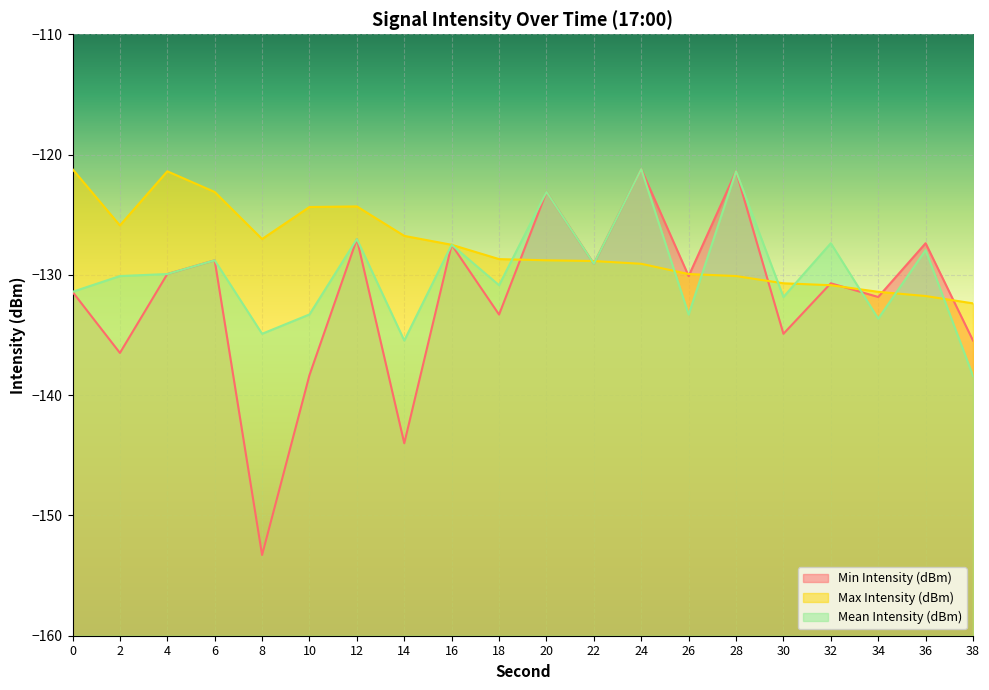

How many lines are shown in the chart?

3